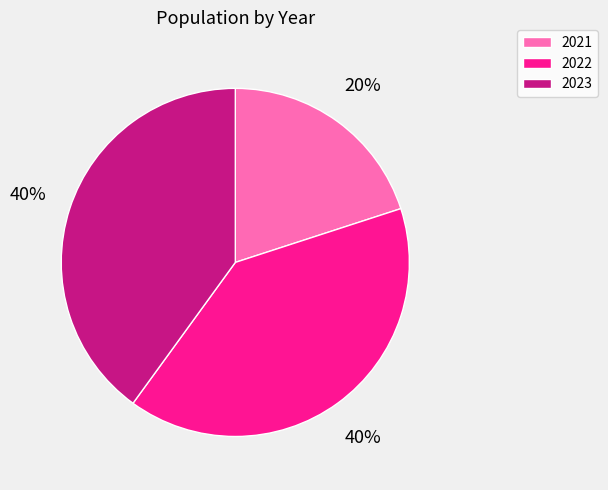

How many segments does this pie chart have?

3